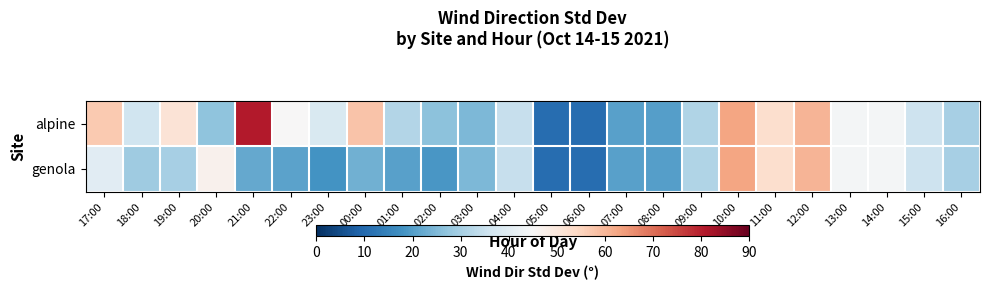

What is the total value across all series at 10:00?

125.8